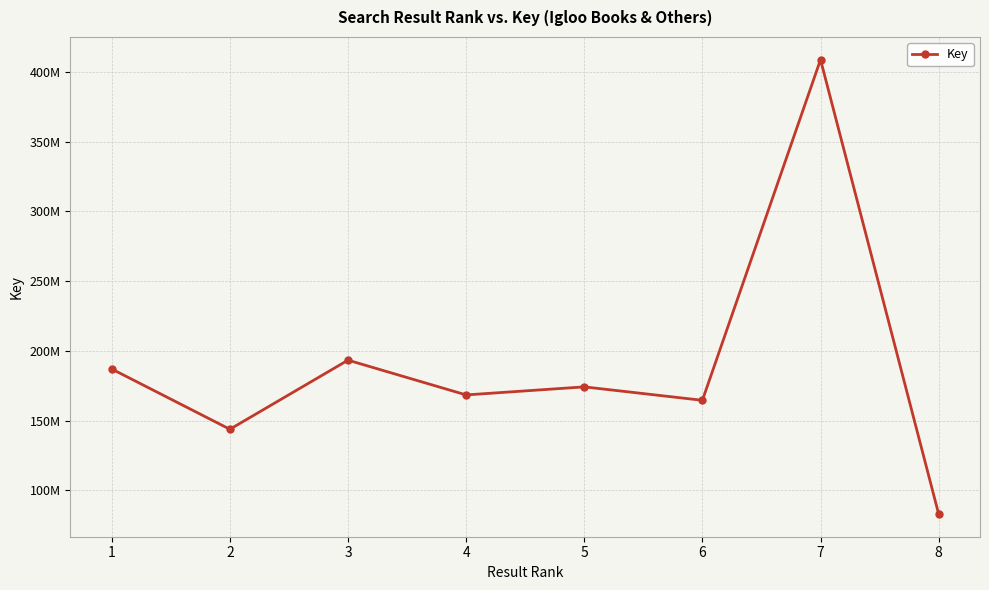

True or false: the data has more than 2 interior local peaks.

True